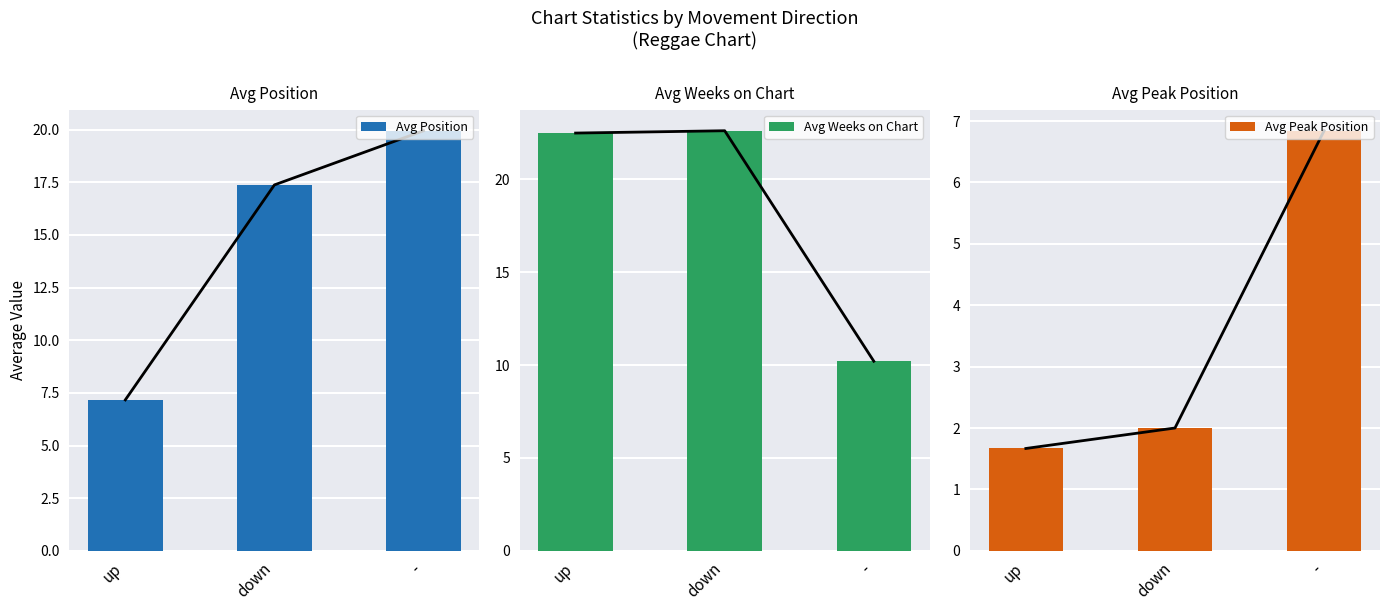

How many values in the Avg Position series are below 17?

1